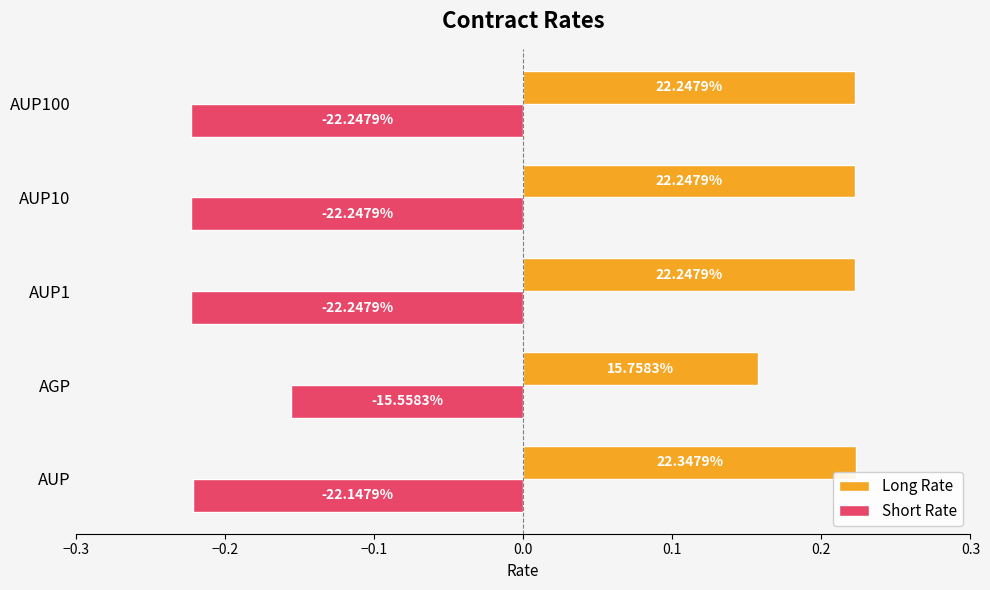

Which series has the largest total across all categories?

Long Rate